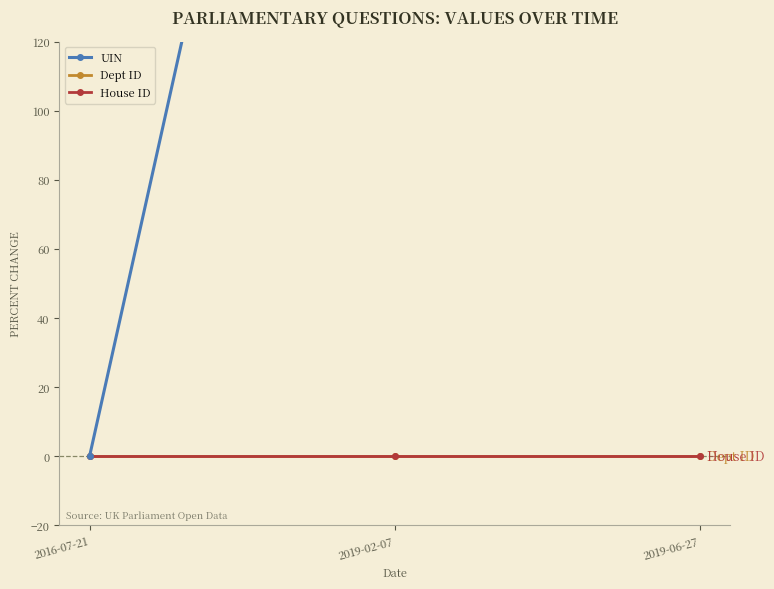

How many lines are shown in the chart?

3